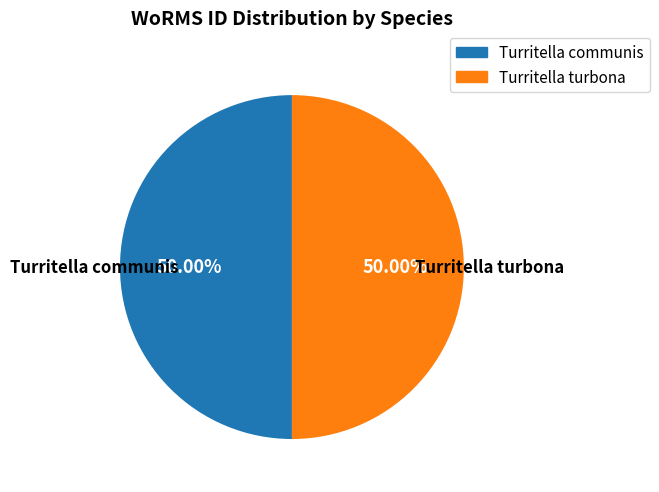

Approximately how many times larger is the value at Turritella communis compared to Turritella turbona?

1.0